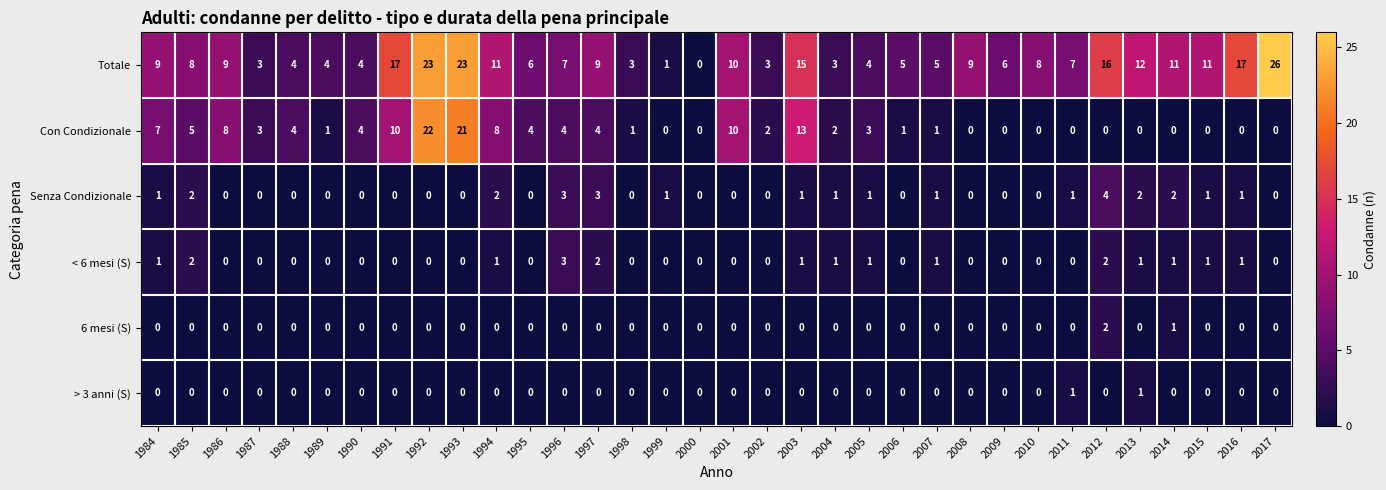

How many Senza Condizionale values are between 0 and 1?

27